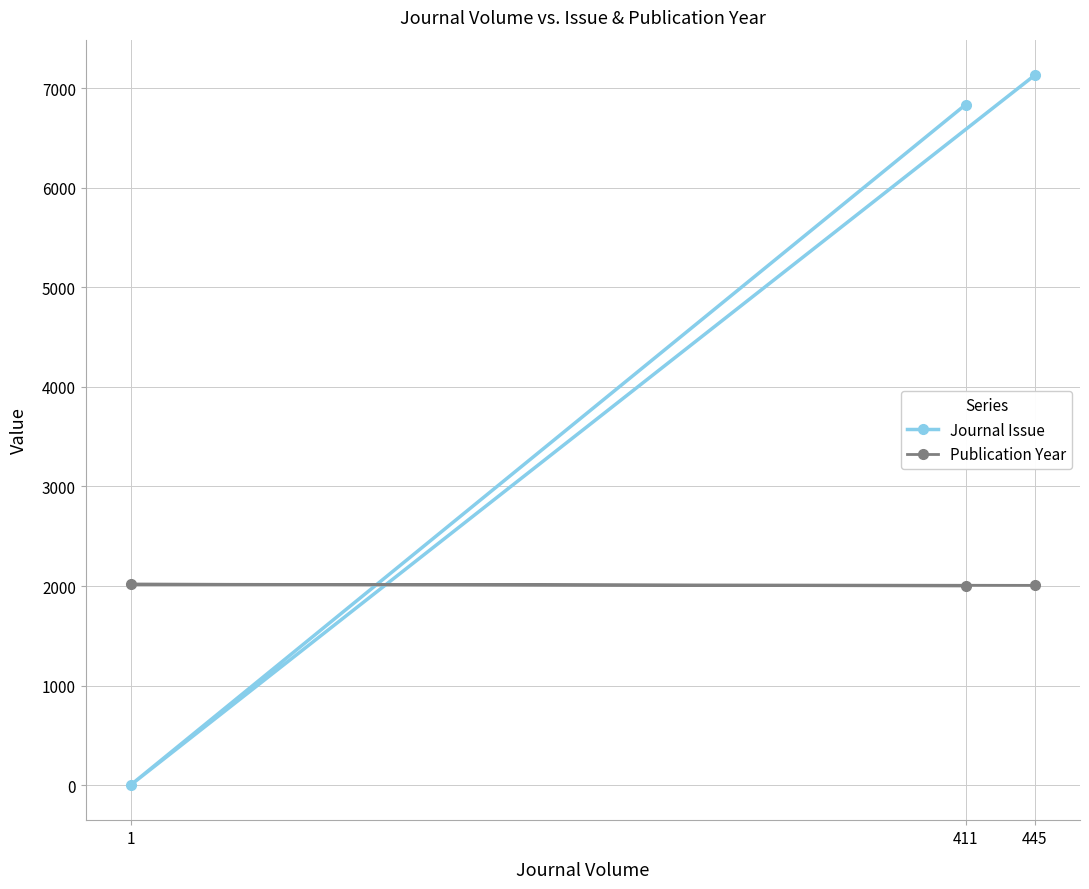

The value of Journal Issue at 1 is 4. True or false?

True